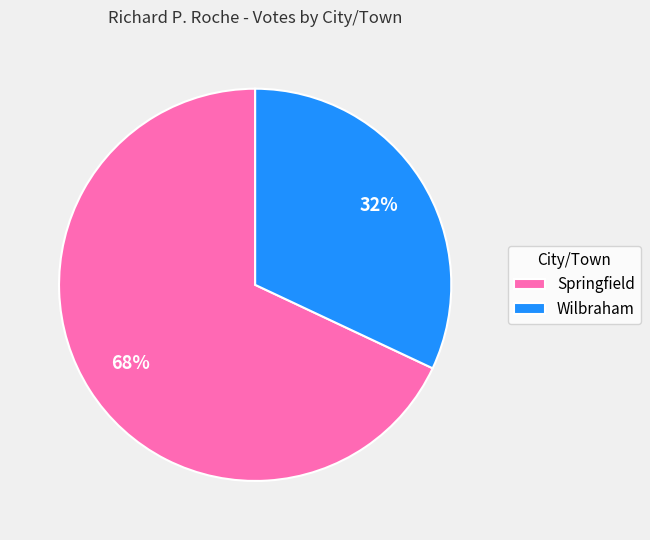

To the nearest percent, what is the difference between the largest and smallest slice percentages?

36%